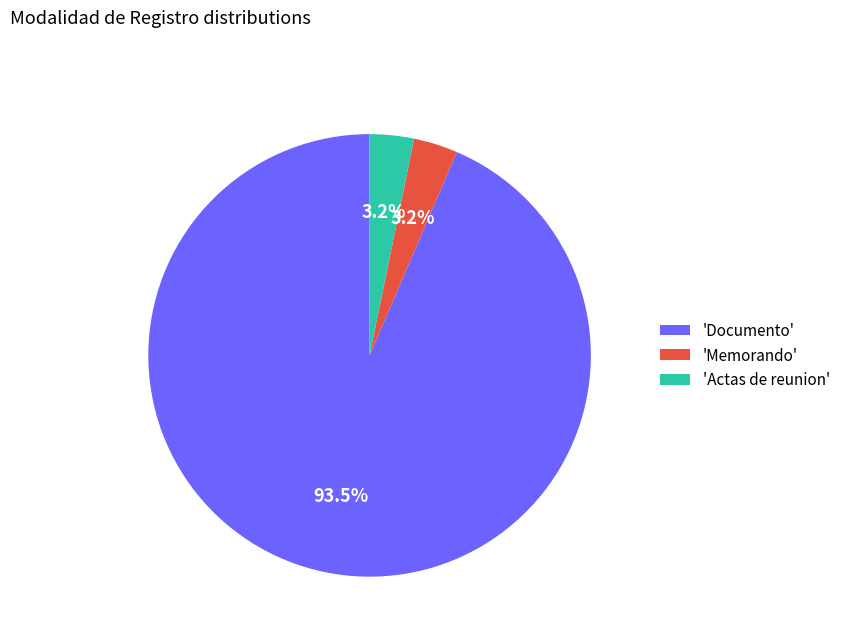

Between 'Memorando' and 'Documento', which is larger?

'Documento'